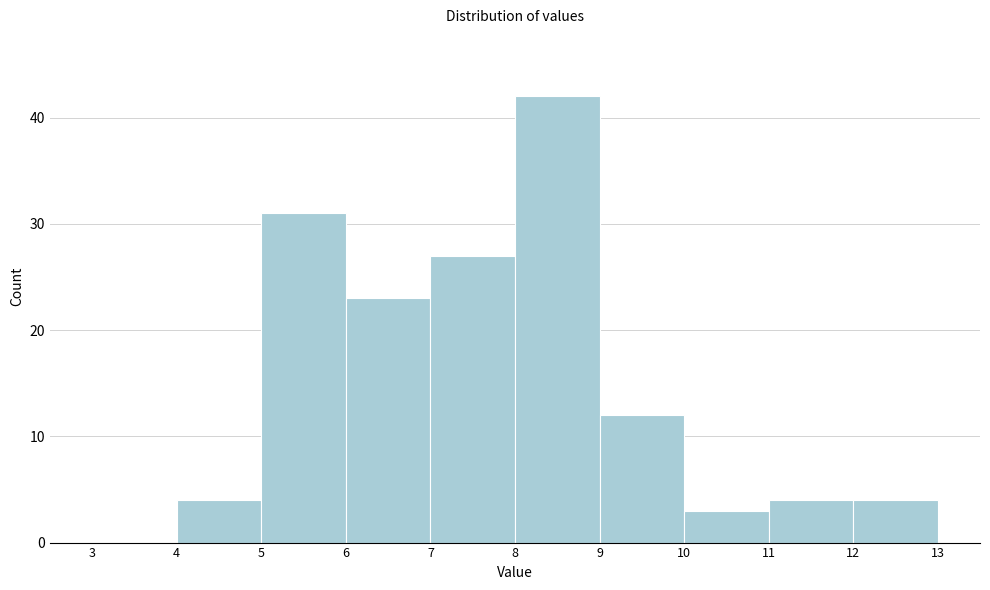

Reading left to right, list every bar in this chart as the range it spans on the x-axis followed by its height. The values are not printed on the chart, so give them approximately, as read against the axis.

3 to 4: 0
4 to 5: 4
5 to 6: 31
6 to 7: 23
7 to 8: 27
8 to 9: 42
9 to 10: 12
10 to 11: 3
11 to 12: 4
12 to 13: 4